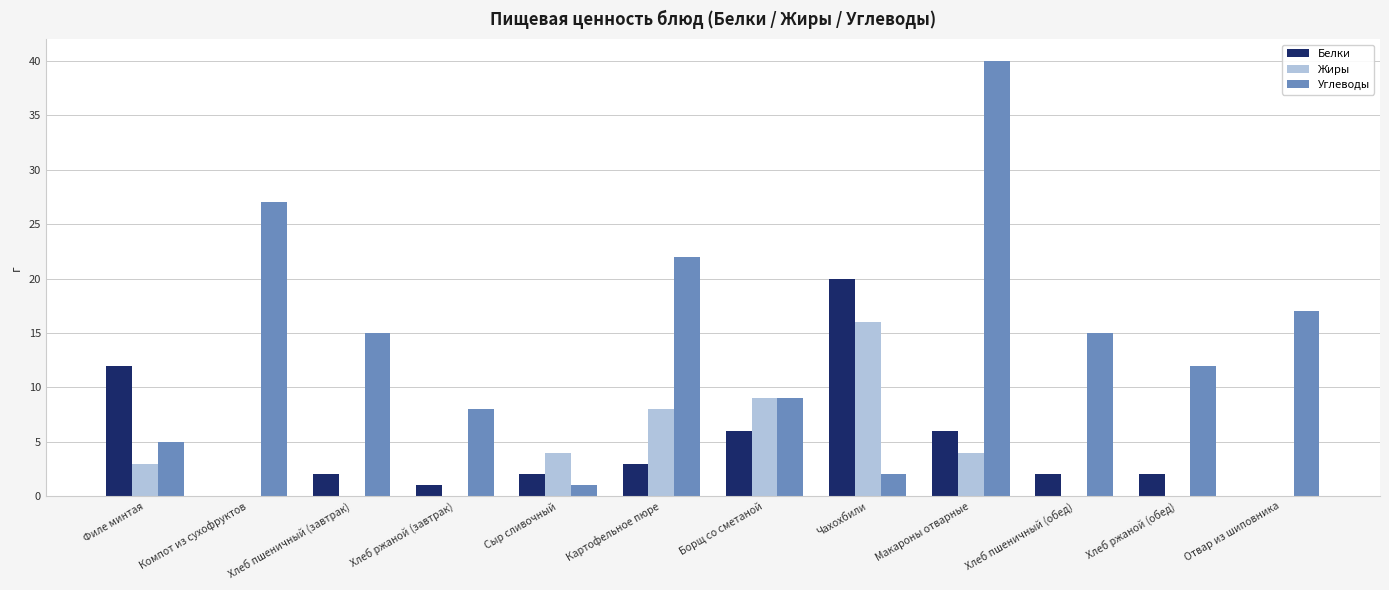

Which series has the largest range (max minus min)?

Углеводы